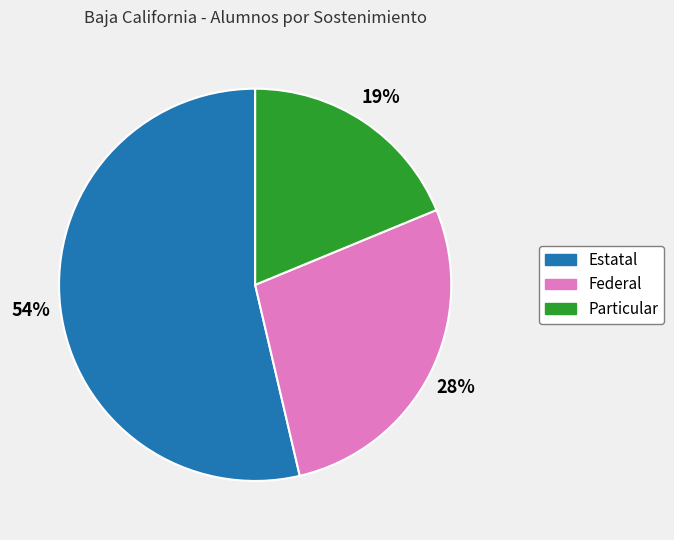

Is there a majority slice in this chart?

Yes